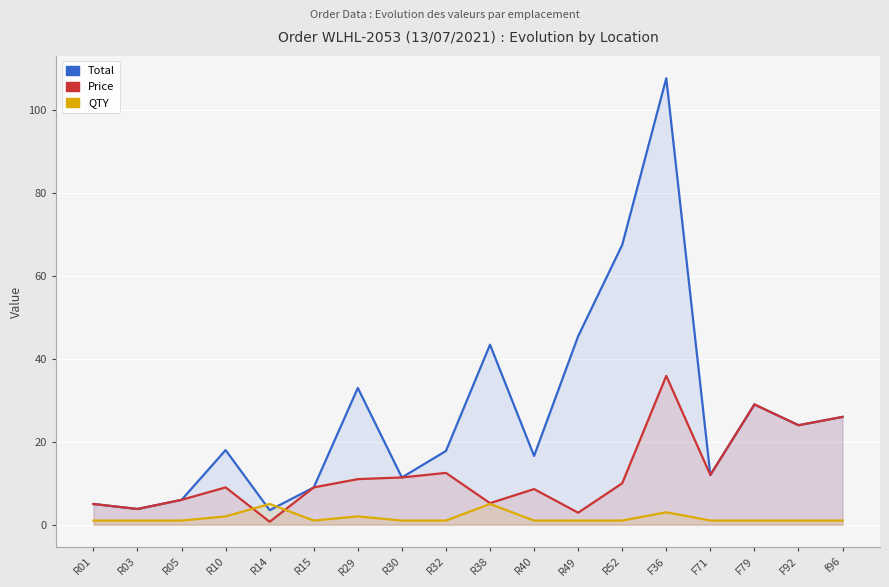

At R52, list the series in order from smallest to largest.

QTY, Price, Total